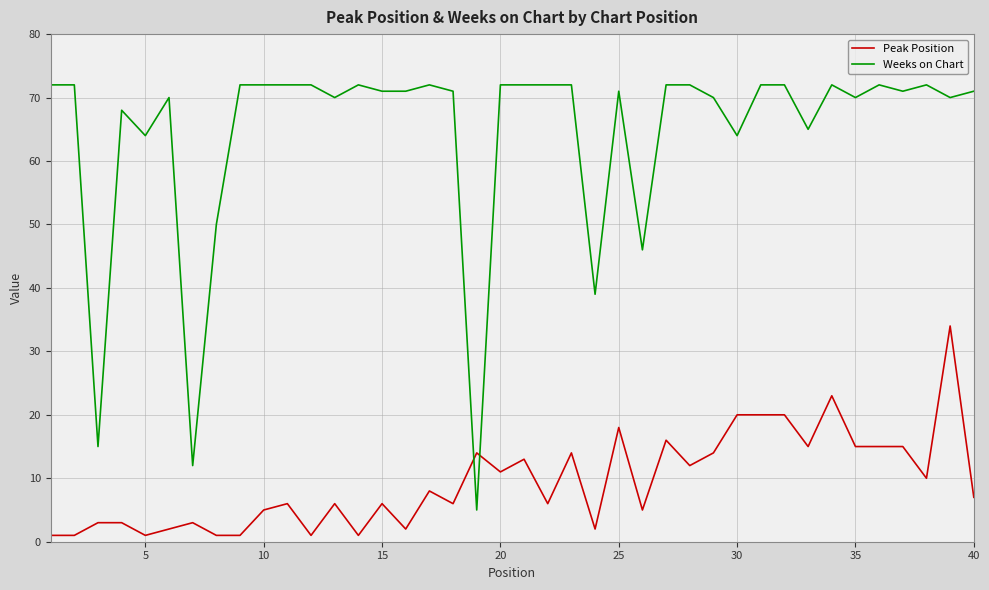

What is the maximum value shown in the chart?

72